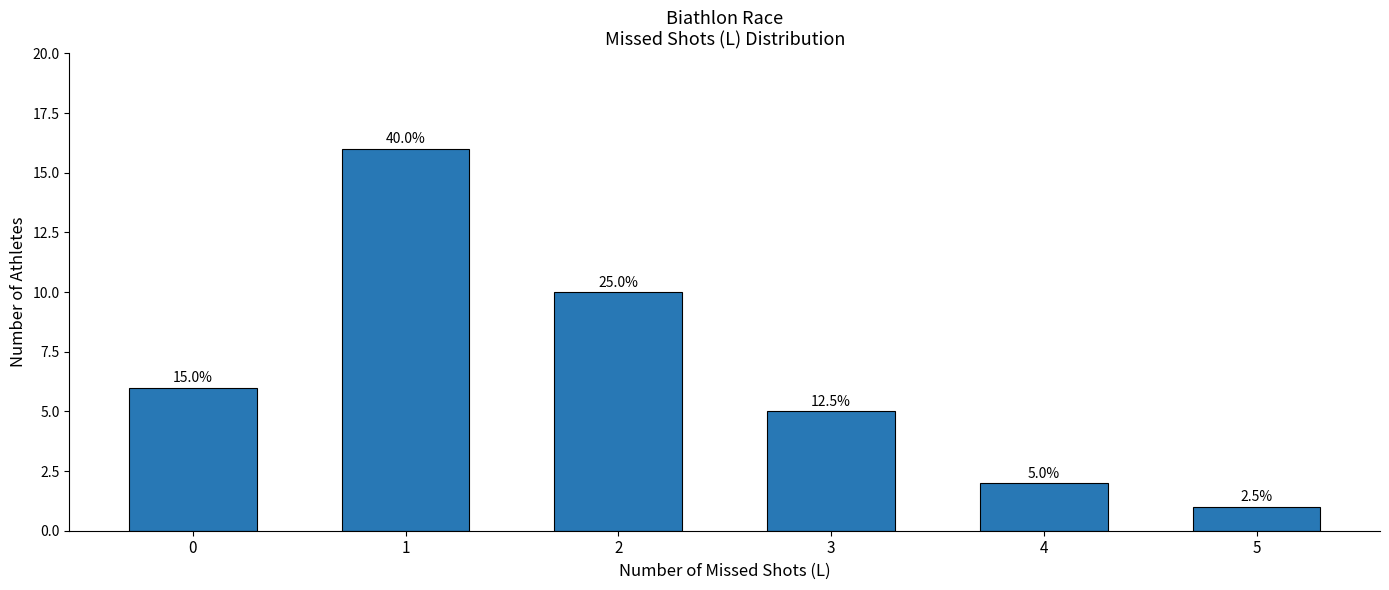

How many bars are there in total?

6